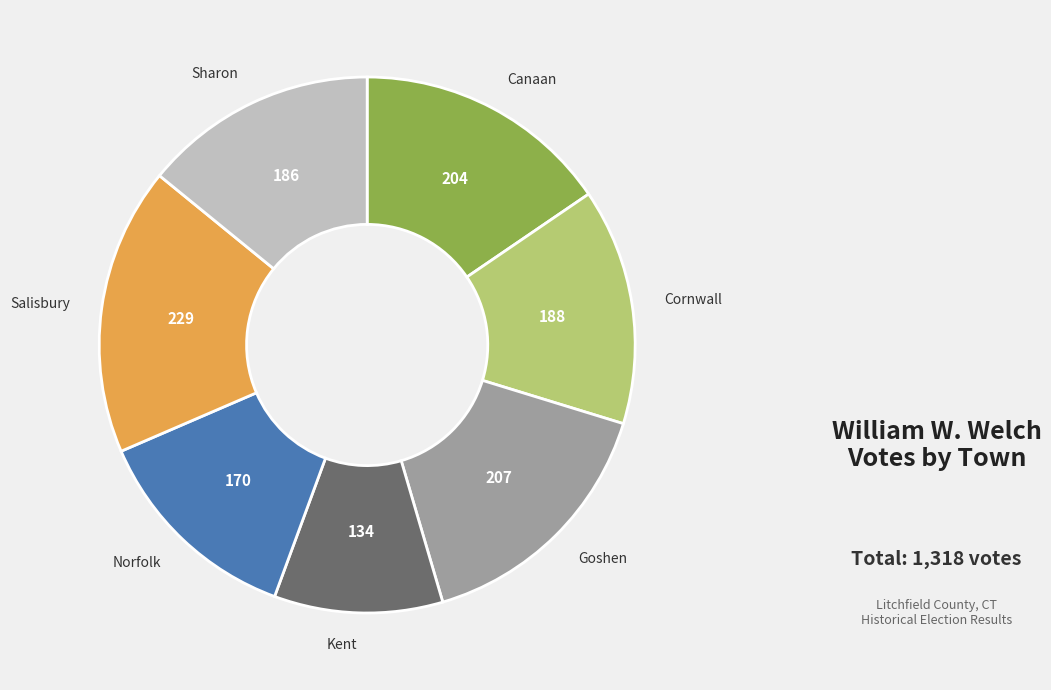

How many slices are in this pie chart?

7